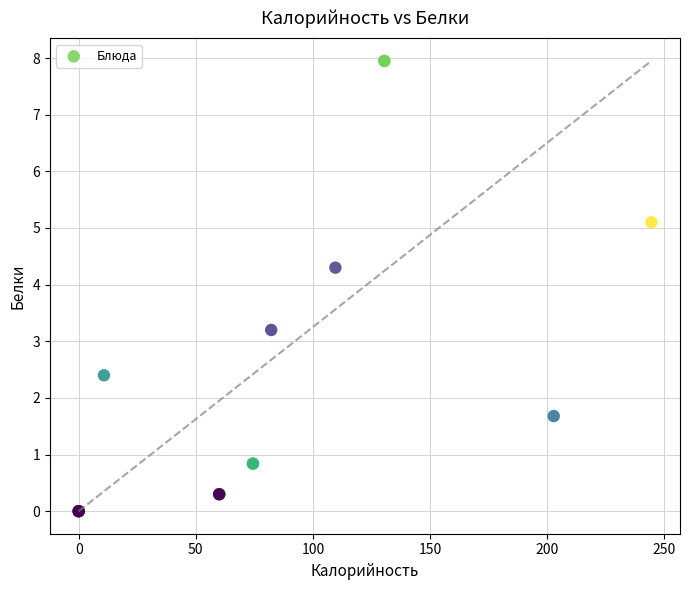

What Y value in the scatter plot is closest to 3?

3.2